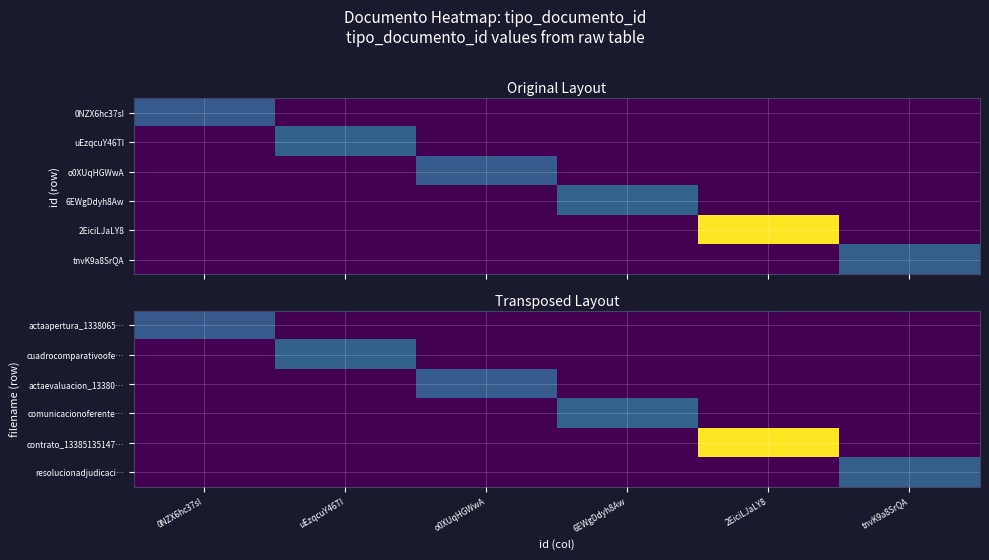

What is the maximum value shown in the chart?

123